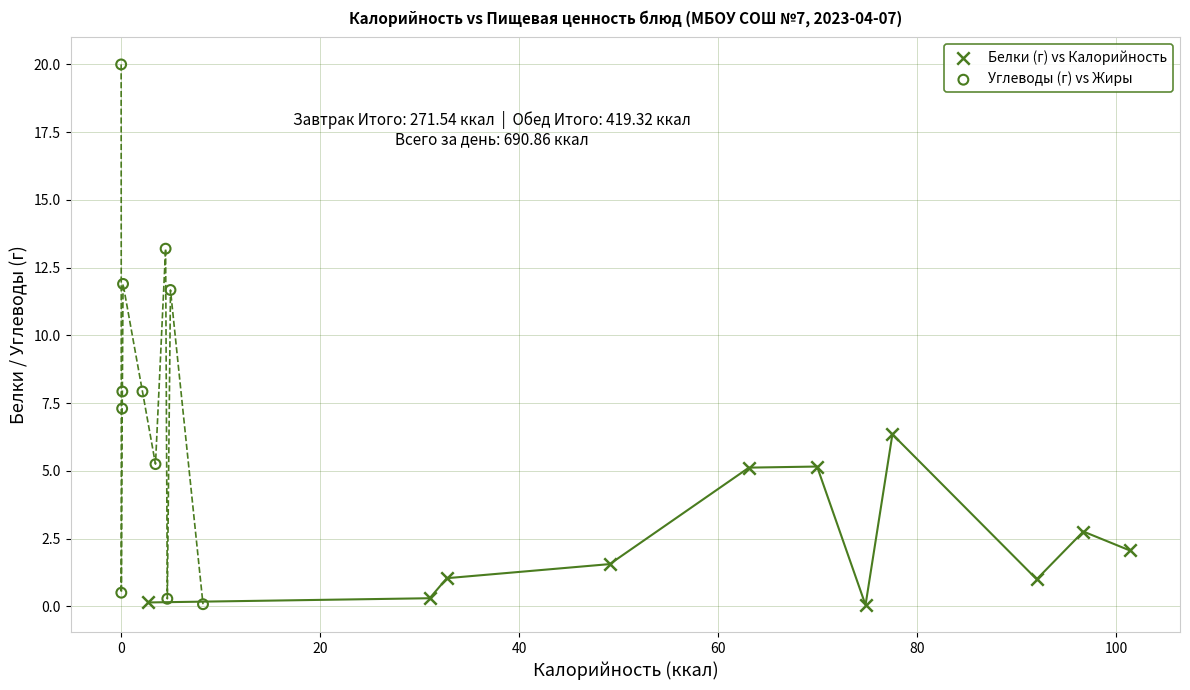

Which series contains the highest Y value?

Углеводы (г) vs Жиры